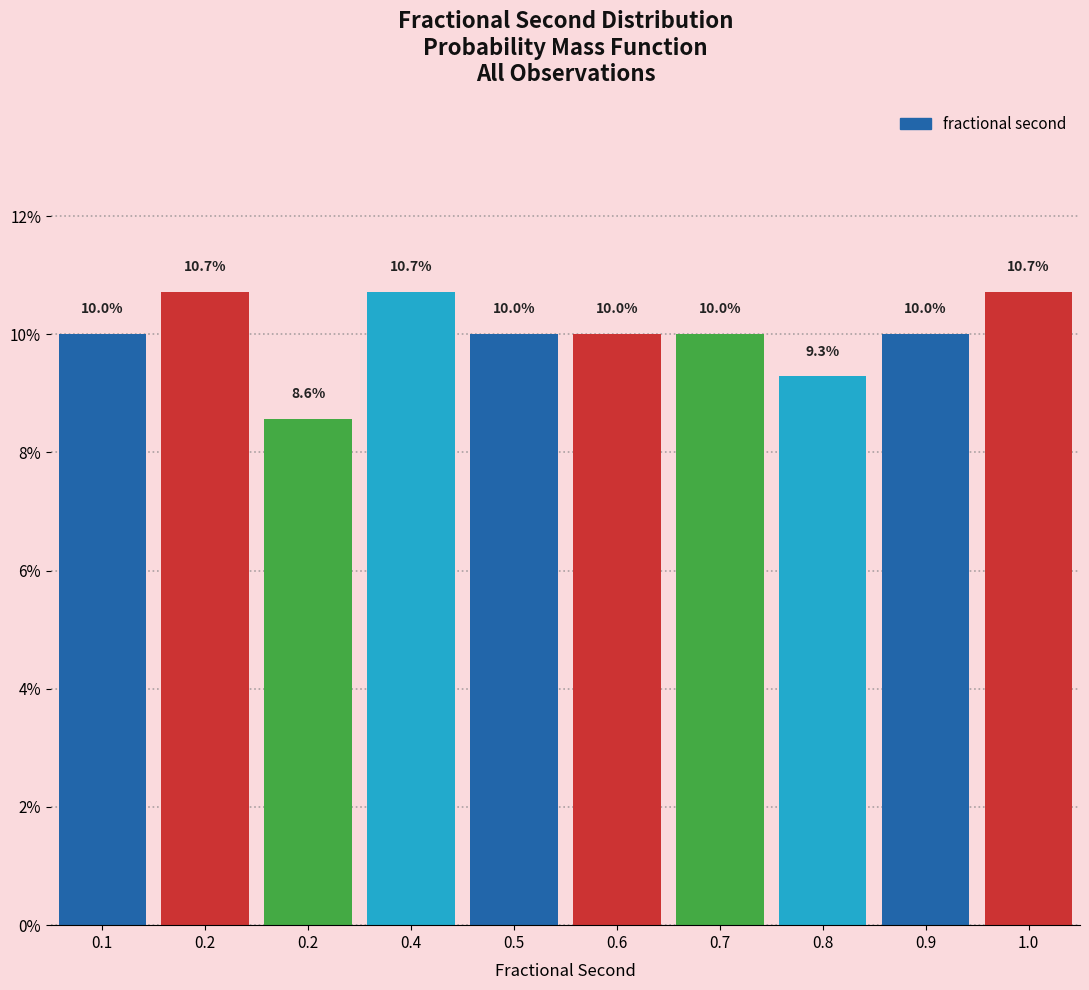

How many bars are there in total?

10